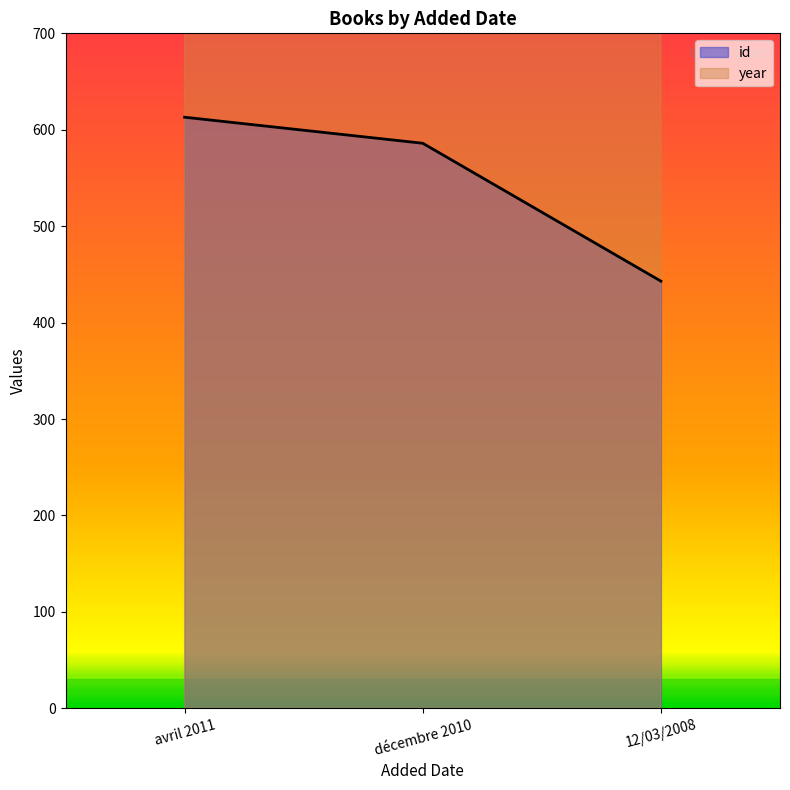

True or false: id has a value of 443 at 12/03/2008.

True